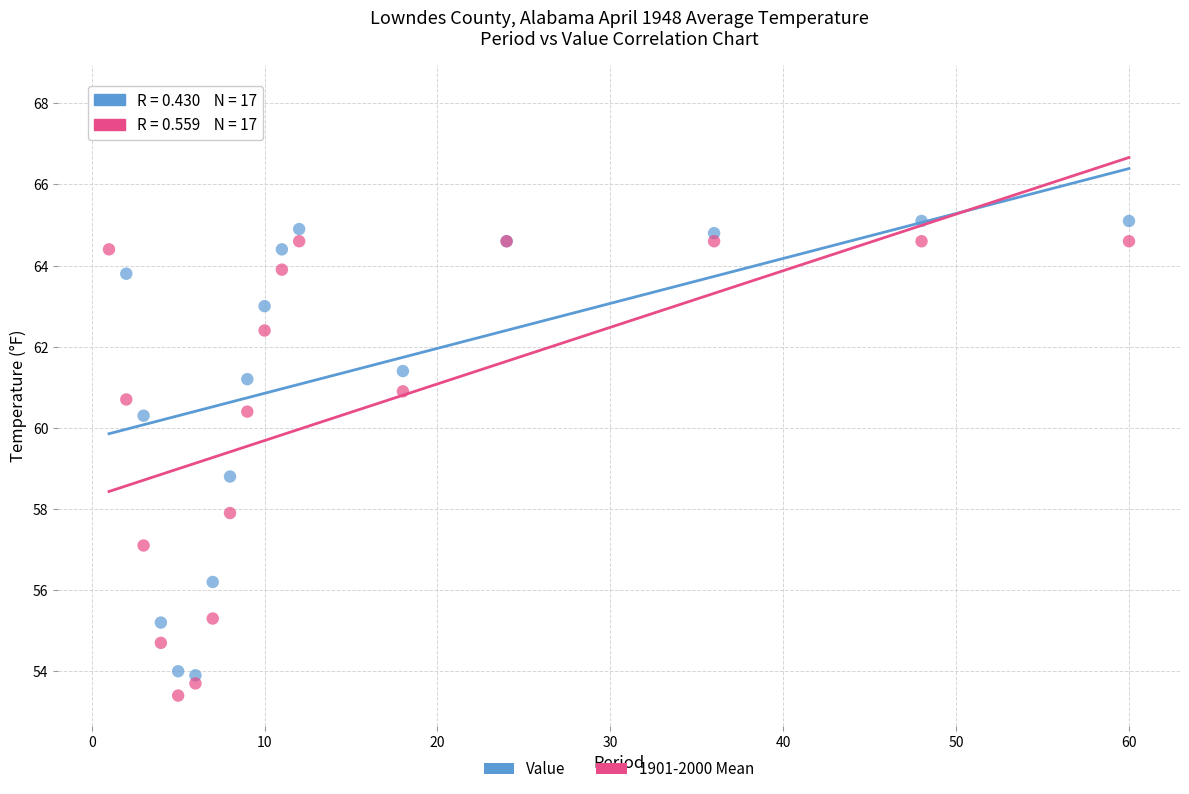

Which series reaches the maximum Y coordinate?

Value